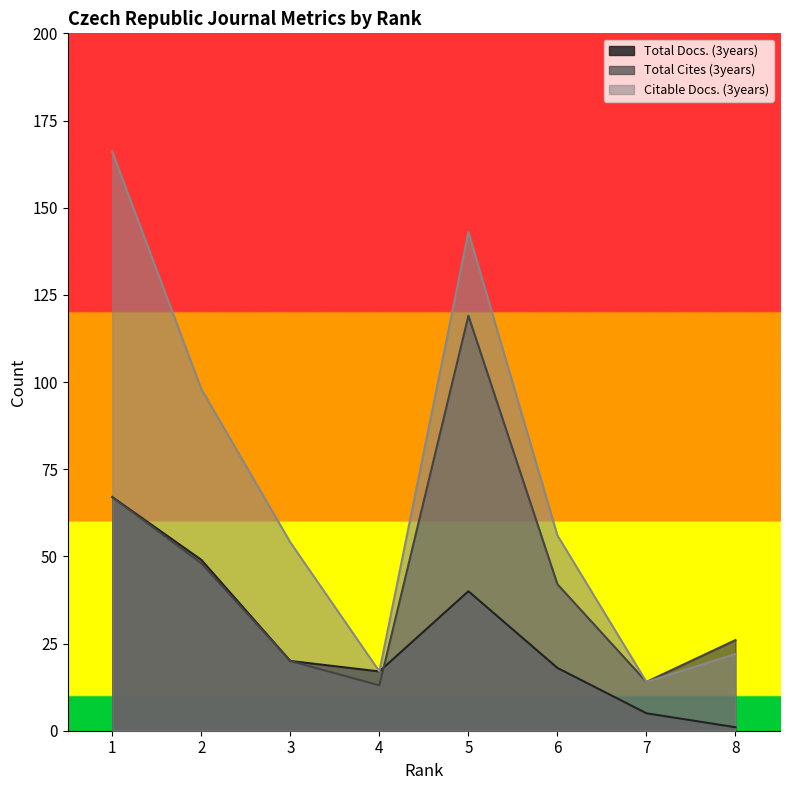

The value of Total Docs. (3years) at 7 is 2. True or false?

False